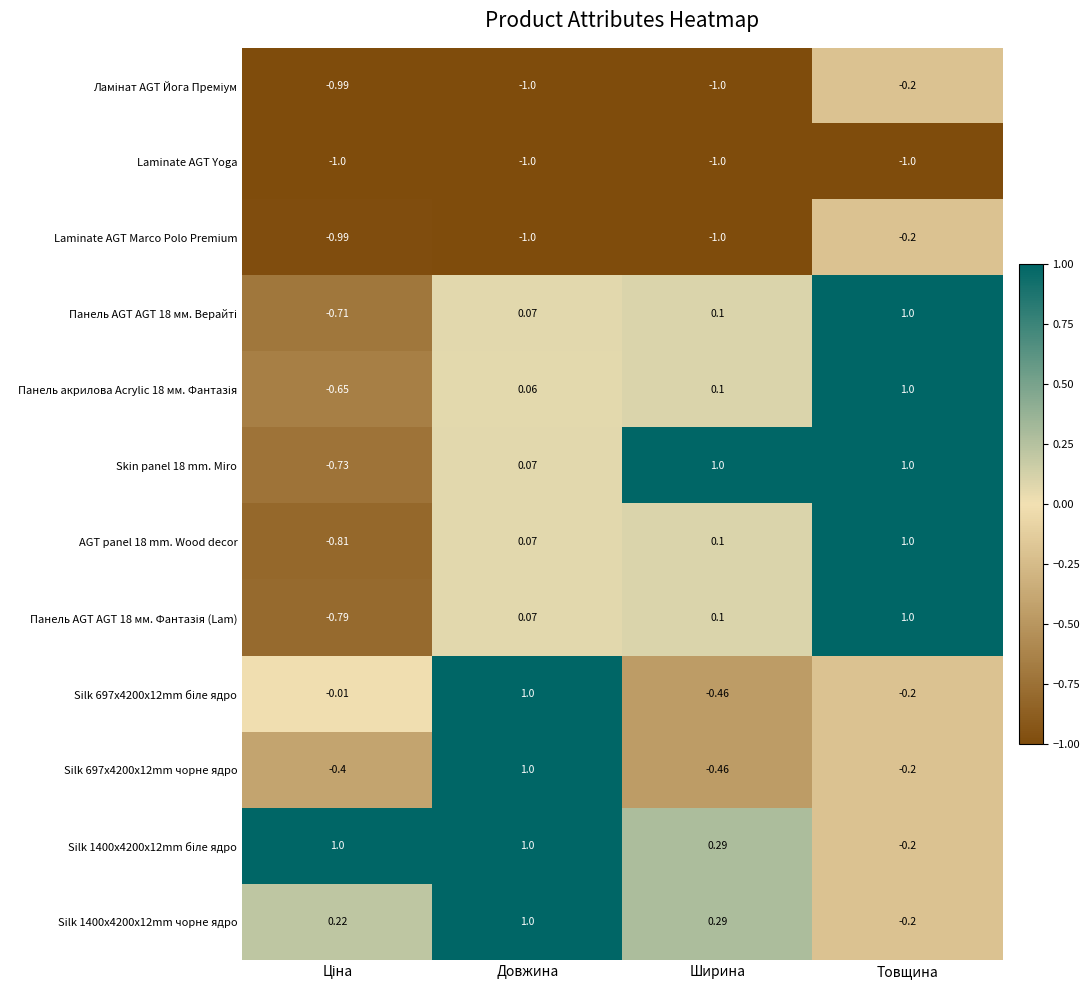

At which label does Silk 697x4200x12mm чорне ядро reach its minimum?

Ширина